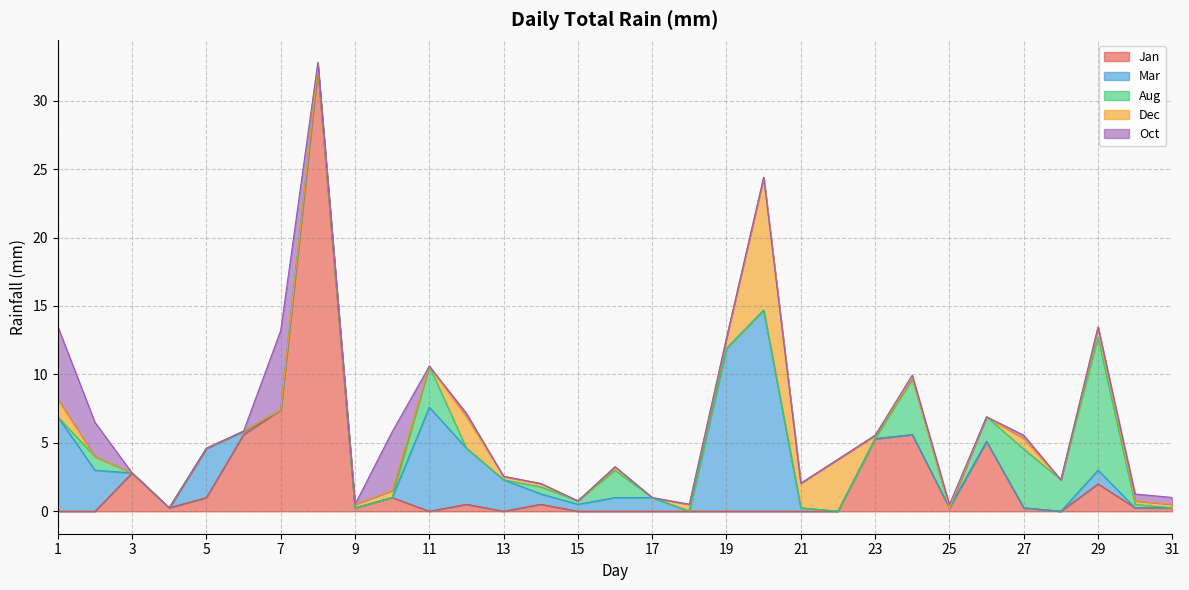

Count the number of categories in the chart.

31